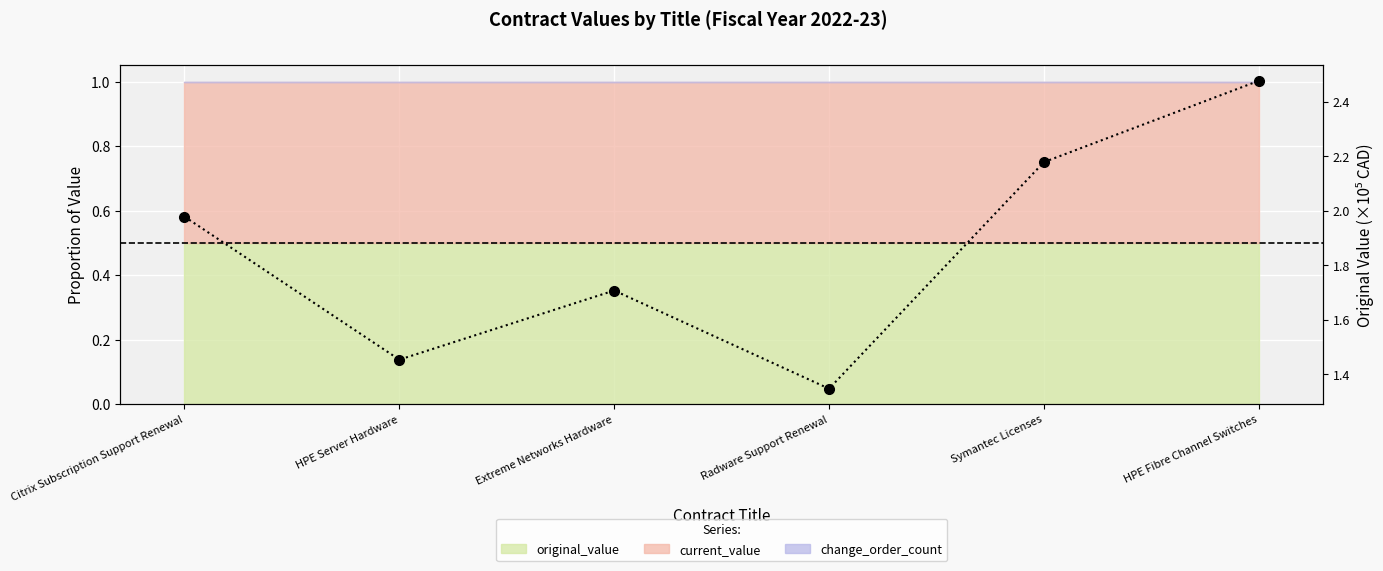

What is the maximum value shown in the chart?

2.5